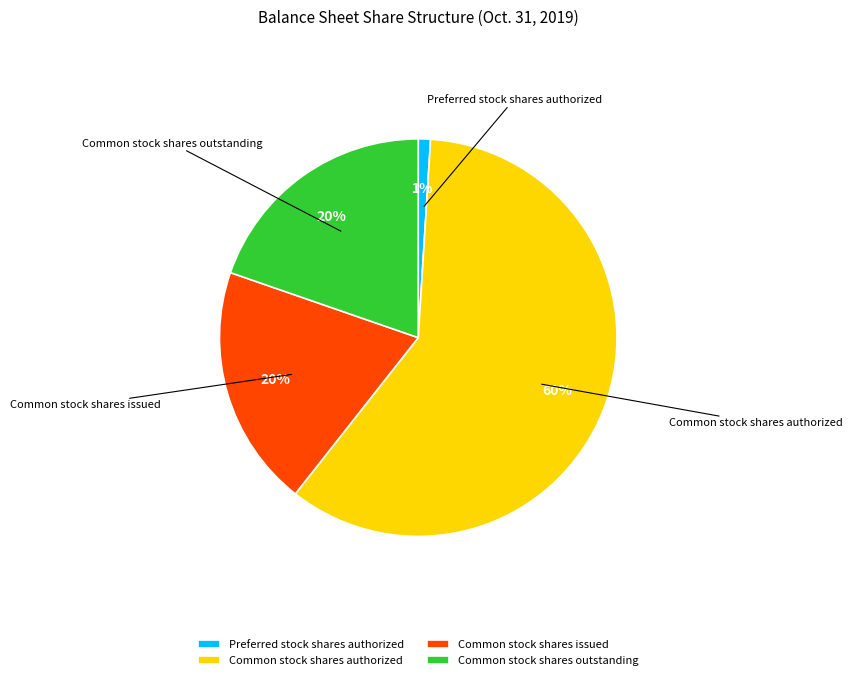

Do Common stock shares authorized and Preferred stock shares authorized together represent more than half of the pie?

Yes